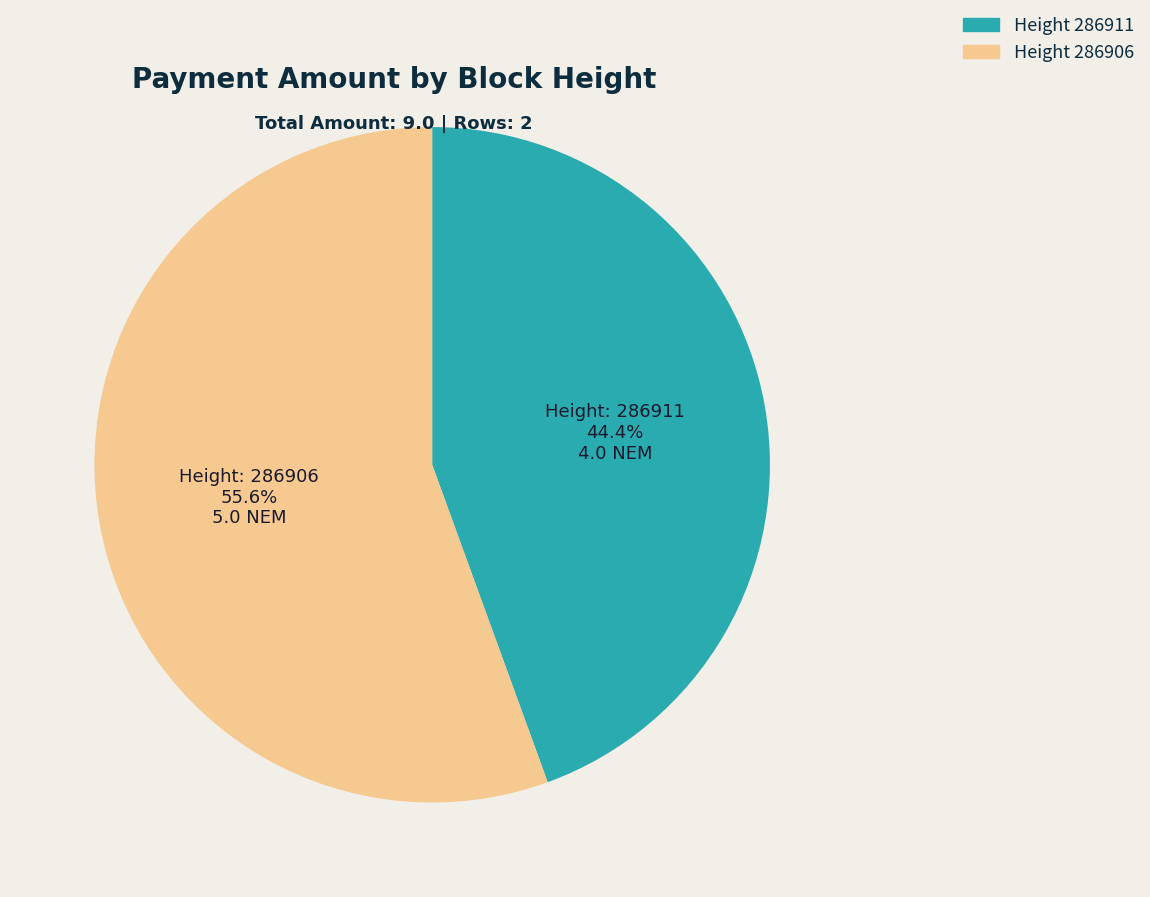

Is there a majority slice in this chart?

Yes